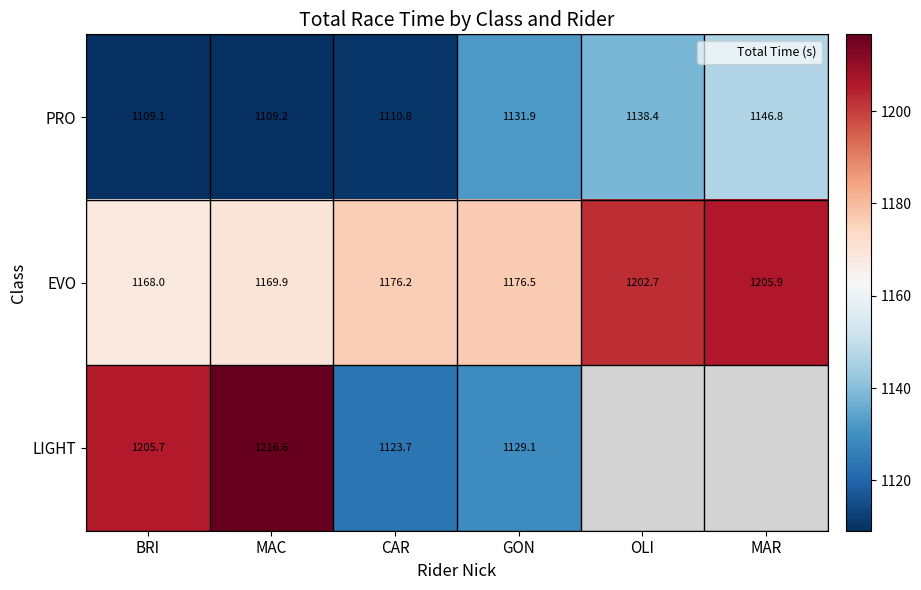

What is the difference between the maximum and minimum values in the LIGHT series?

92.9